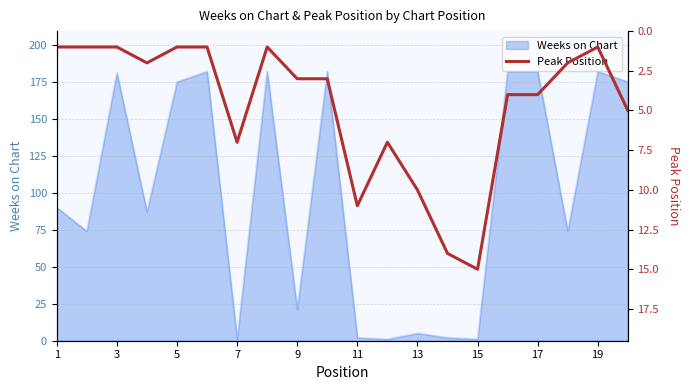

What is the maximum value for Weeks on Chart?

182